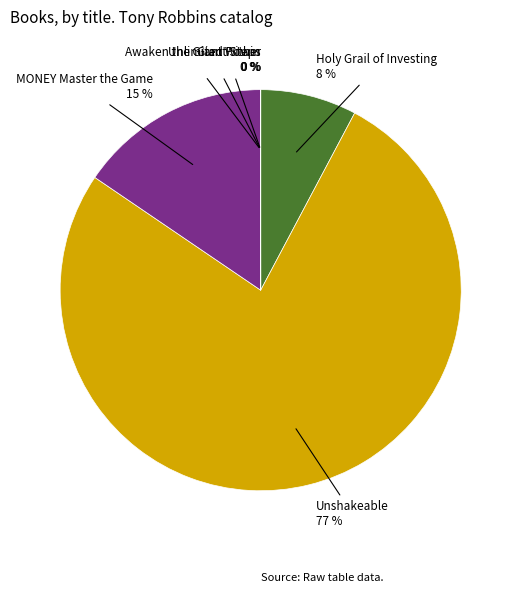

Is there any slice that represents more than half of the pie?

Yes